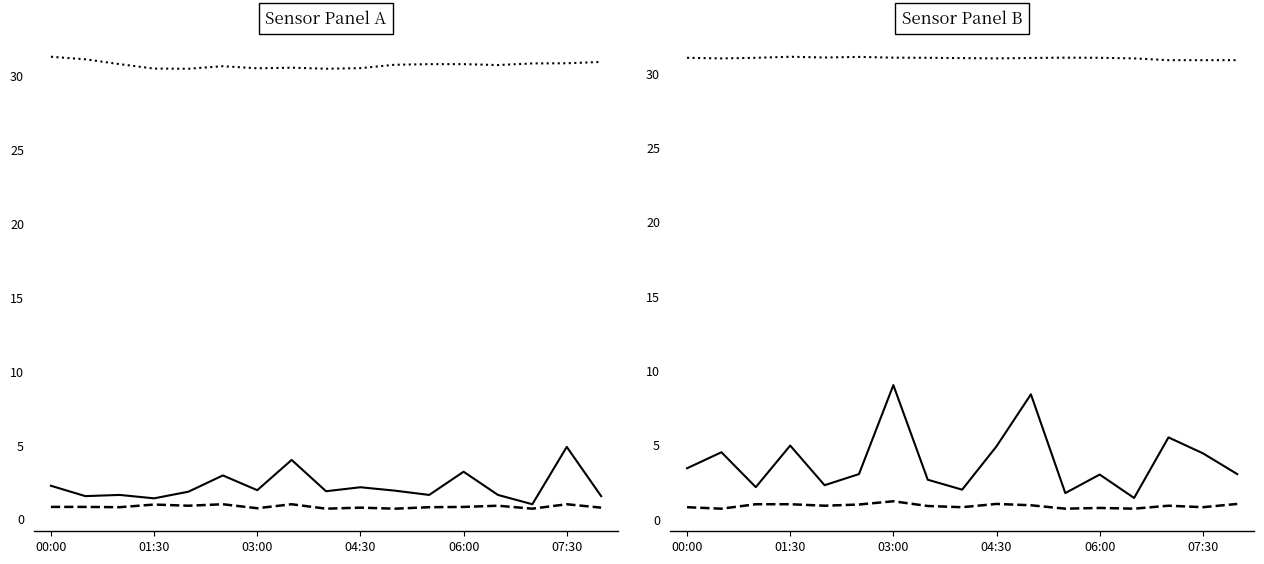

What position from the right is 03:00?

11